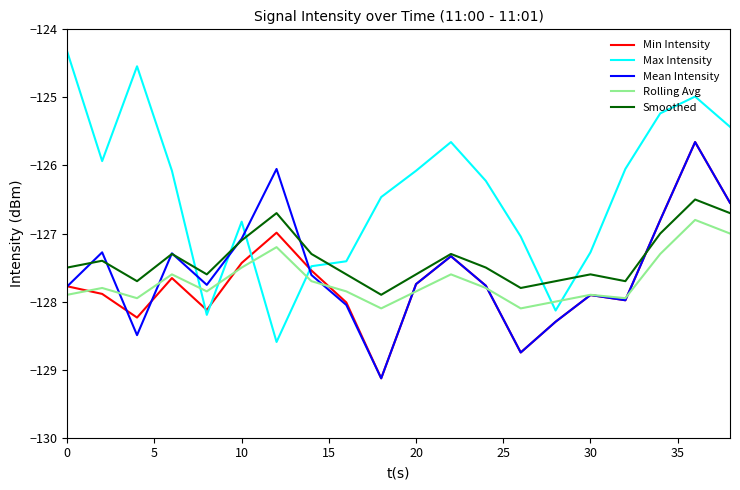

After their last crossing, which series has the higher values: Mean Intensity or Max Intensity?

Max Intensity